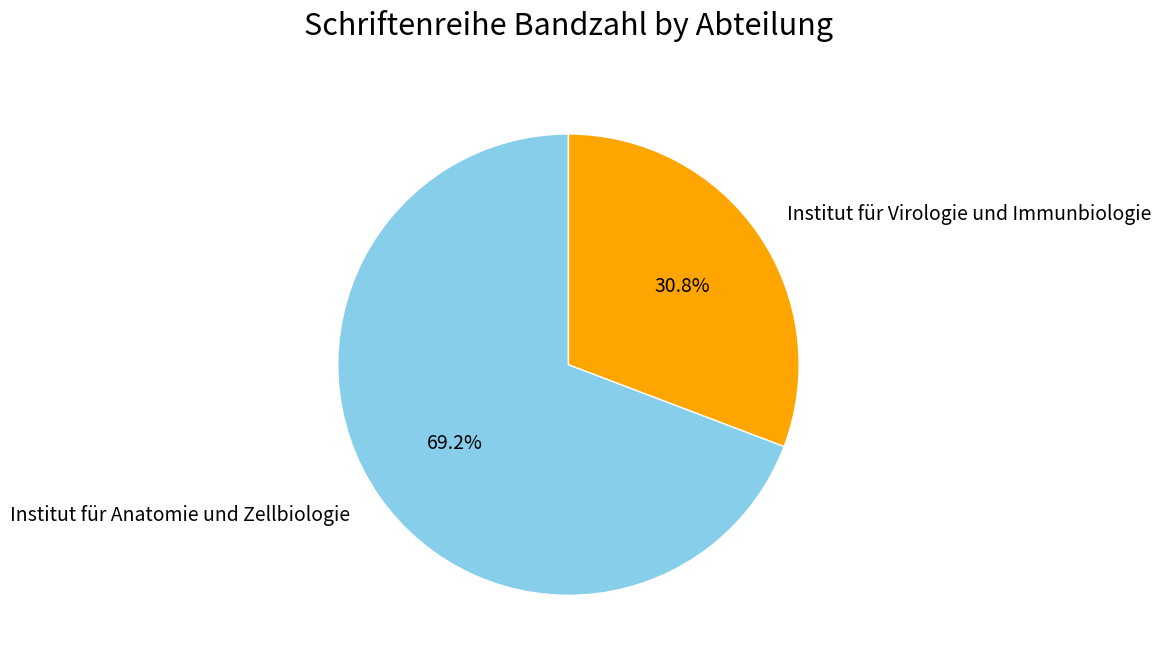

Is there any slice that represents more than half of the pie?

Yes